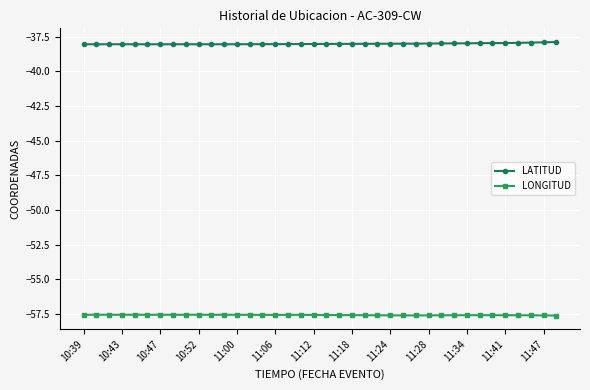

True or false: LONGITUD and LATITUD intersect in this chart.

False